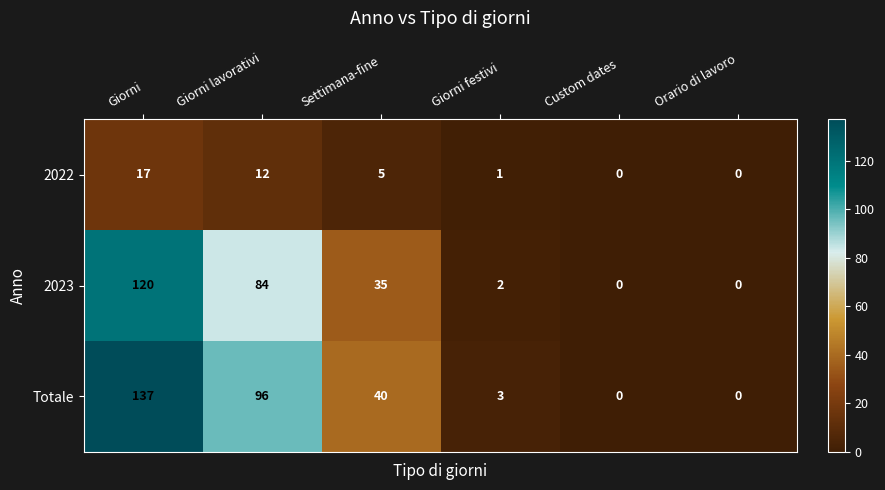

Count the number of data series in this chart.

3